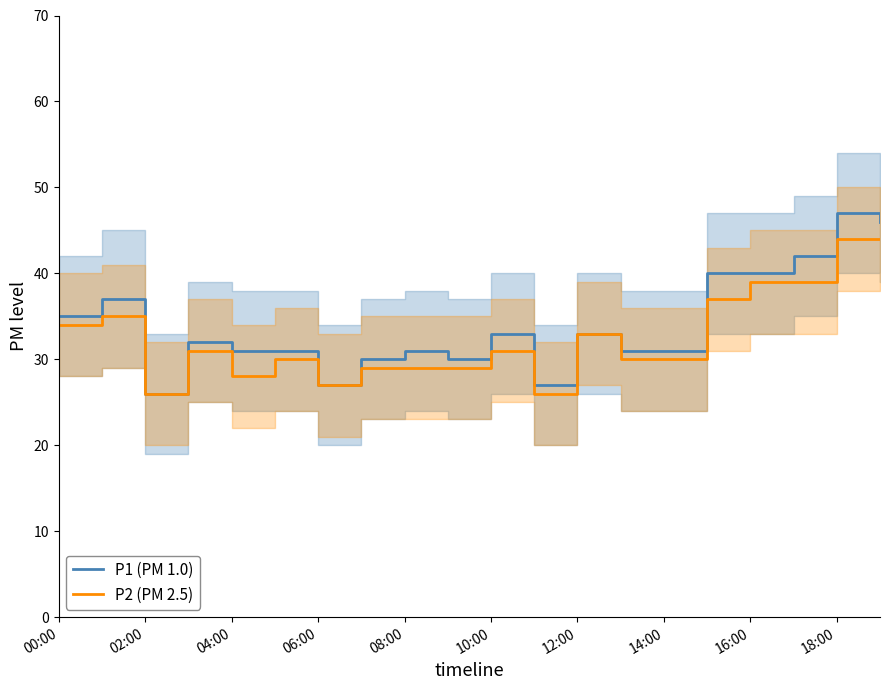

How many data points does each series have?

20